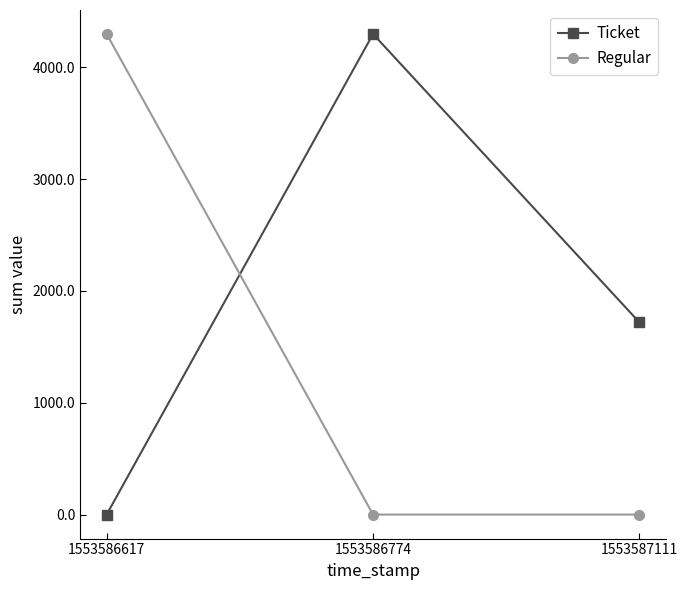

Rank the series by their average value, from lowest to highest.

Regular, Ticket